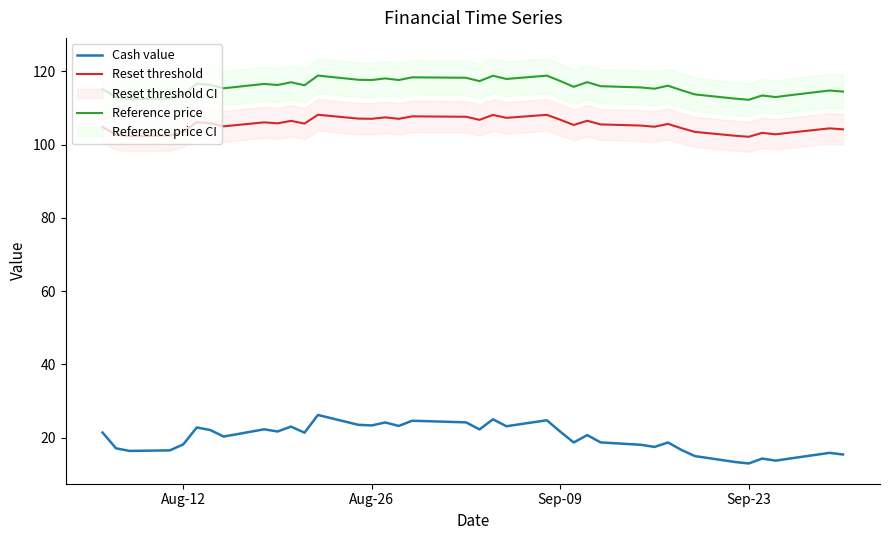

True or false: Reset threshold and Cash value cross at least once.

False